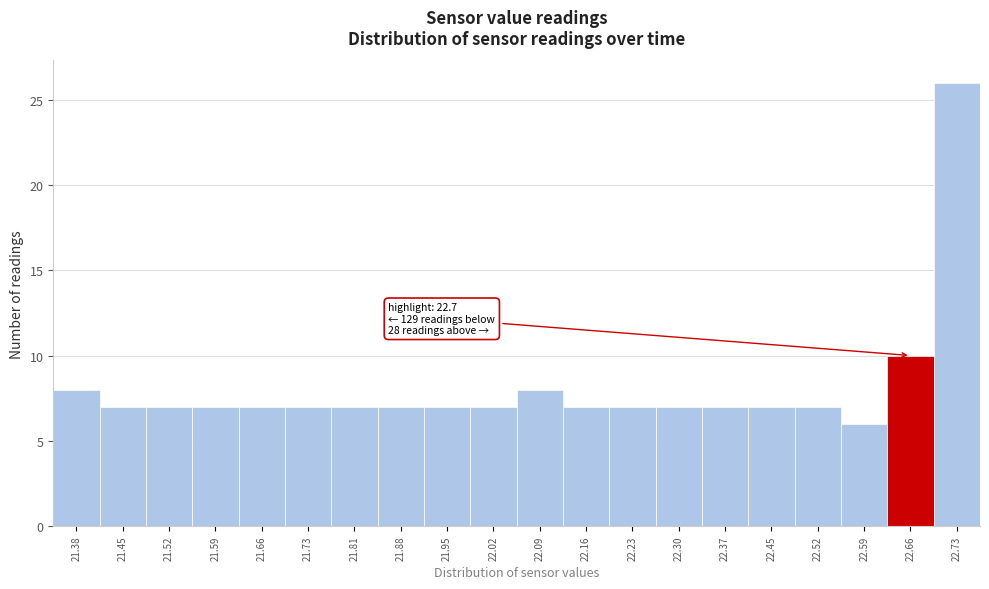

Reading left to right, transcribe all the data shown in this chart.

21.38=8	21.45=7	21.52=7	21.59=7	21.66=7	21.73=7	21.81=7	21.88=7	21.95=7	22.02=7	22.09=8	22.16=7	22.23=7	22.30=7	22.37=7	22.45=7	22.52=7	22.59=6	22.66=10	22.73=26